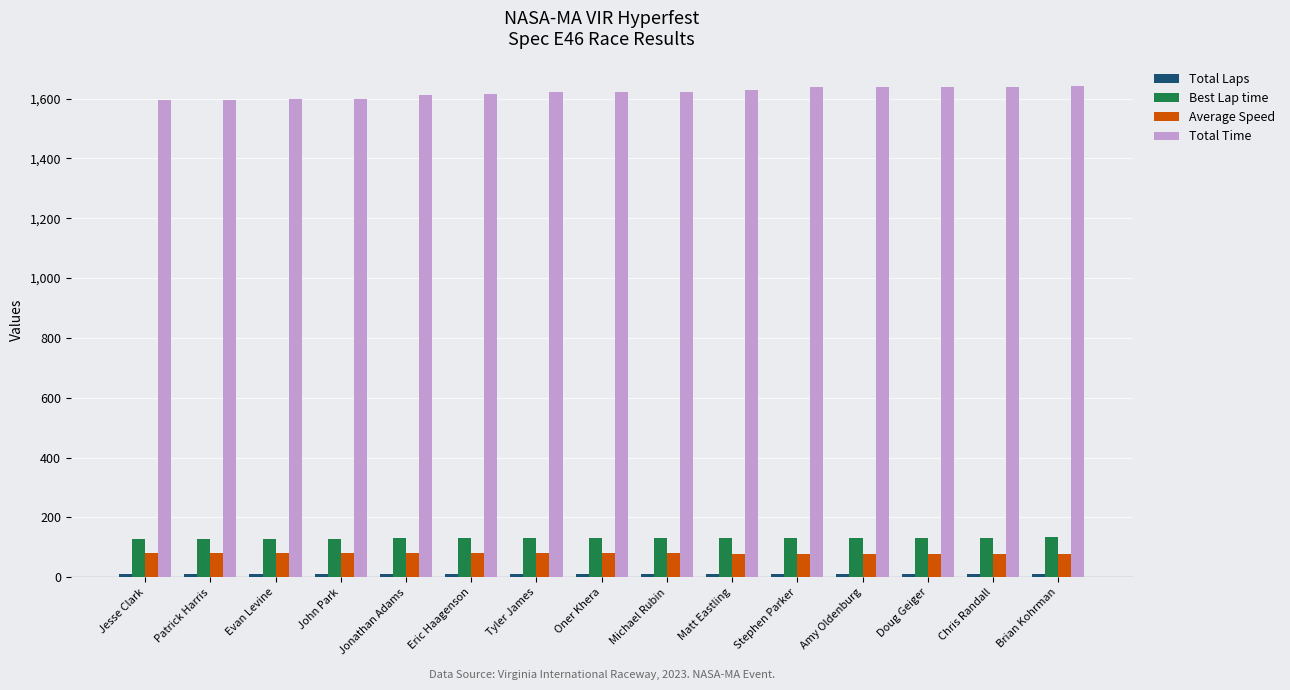

Read the Total Time value at Eric Haagenson.

1614.0